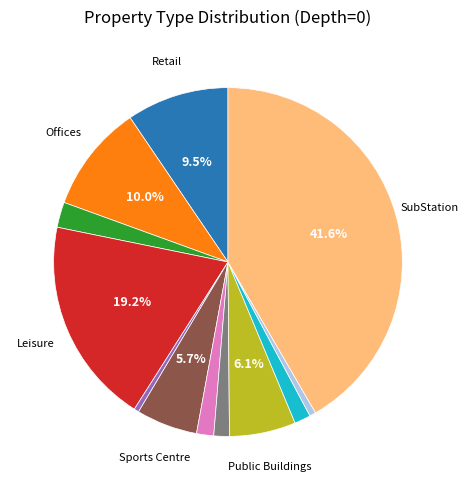

How many slices are in this pie chart?

12